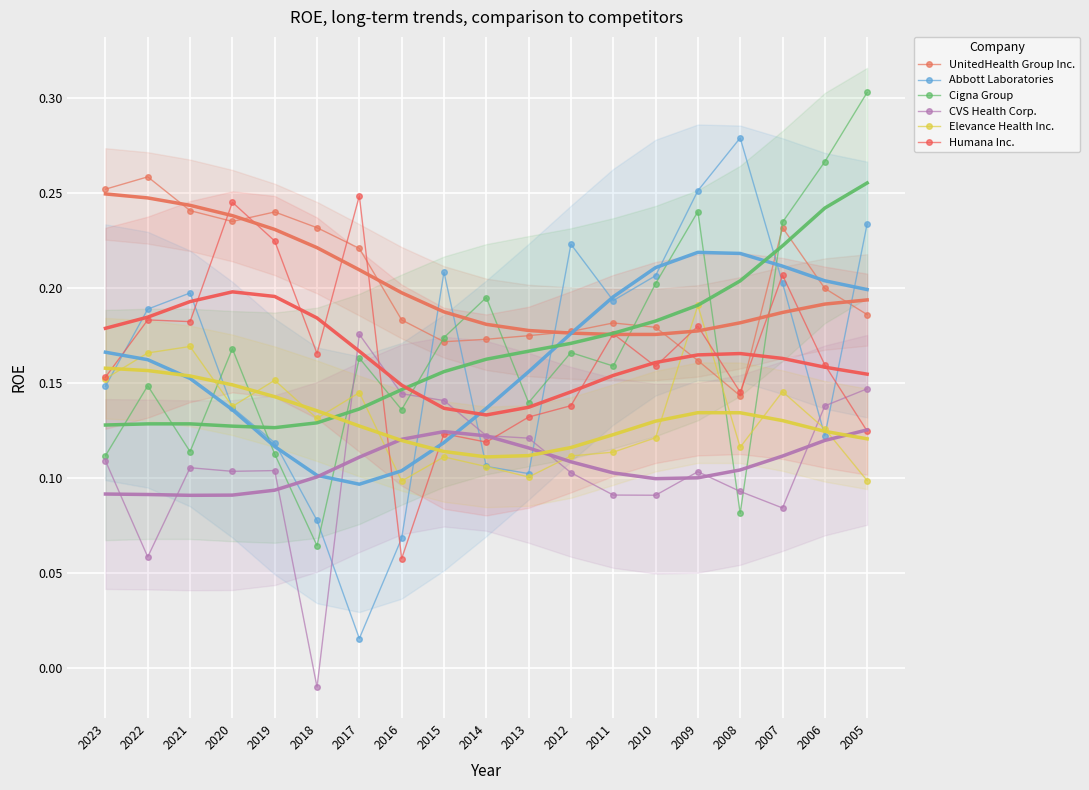

Reading left to right, list all the values displayed in this chart.

UnitedHealth Group Inc.: 2023=0.3	2022=0.3	2021=0.2	2020=0.2	2019=0.2	2018=0.2	2017=0.2	2016=0.2	2015=0.2	2014=0.2	2013=0.2	2012=0.2	2011=0.2	2010=0.2	2009=0.2	2008=0.1	2007=0.2	2006=0.2	2005=0.2
Abbott Laboratories: 2023=0.1	2022=0.2	2021=0.2	2020=0.1	2019=0.1	2018=0.1	2017=0.0	2016=0.1	2015=0.2	2014=0.1	2013=0.1	2012=0.2	2011=0.2	2010=0.2	2009=0.3	2008=0.3	2007=0.2	2006=0.1	2005=0.2
Cigna Group: 2023=0.1	2022=0.1	2021=0.1	2020=0.2	2019=0.1	2018=0.1	2017=0.2	2016=0.1	2015=0.2	2014=0.2	2013=0.1	2012=0.2	2011=0.2	2010=0.2	2009=0.2	2008=0.1	2007=0.2	2006=0.3	2005=0.3
CVS Health Corp.: 2023=0.1	2022=0.1	2021=0.1	2020=0.1	2019=0.1	2018=-0.0	2017=0.2	2016=0.1	2015=0.1	2014=0.1	2013=0.1	2012=0.1	2011=0.1	2010=0.1	2009=0.1	2008=0.1	2007=0.1	2006=0.1	2005=0.1
Elevance Health Inc.: 2023=0.2	2022=0.2	2021=0.2	2020=0.1	2019=0.2	2018=0.1	2017=0.1	2016=0.1	2015=0.1	2014=0.1	2013=0.1	2012=0.1	2011=0.1	2010=0.1	2009=0.2	2008=0.1	2007=0.1	2006=0.1	2005=0.1
Humana Inc.: 2023=0.2	2022=0.2	2021=0.2	2020=0.2	2019=0.2	2018=0.2	2017=0.2	2016=0.1	2015=0.1	2014=0.1	2013=0.1	2012=0.1	2011=0.2	2010=0.2	2009=0.2	2008=0.1	2007=0.2	2006=0.2	2005=0.1